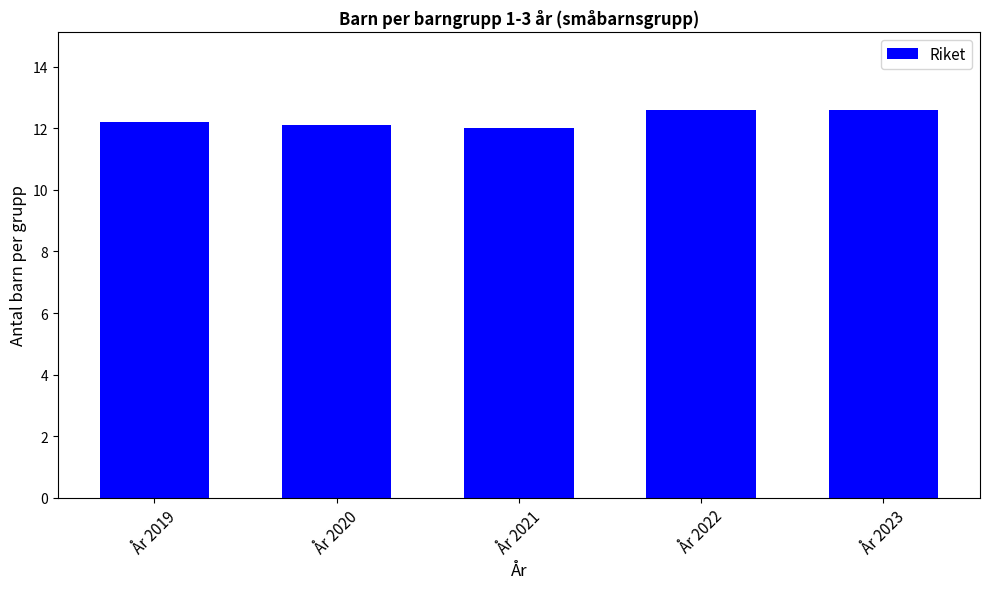

What is the minimum value shown in the chart?

12.0